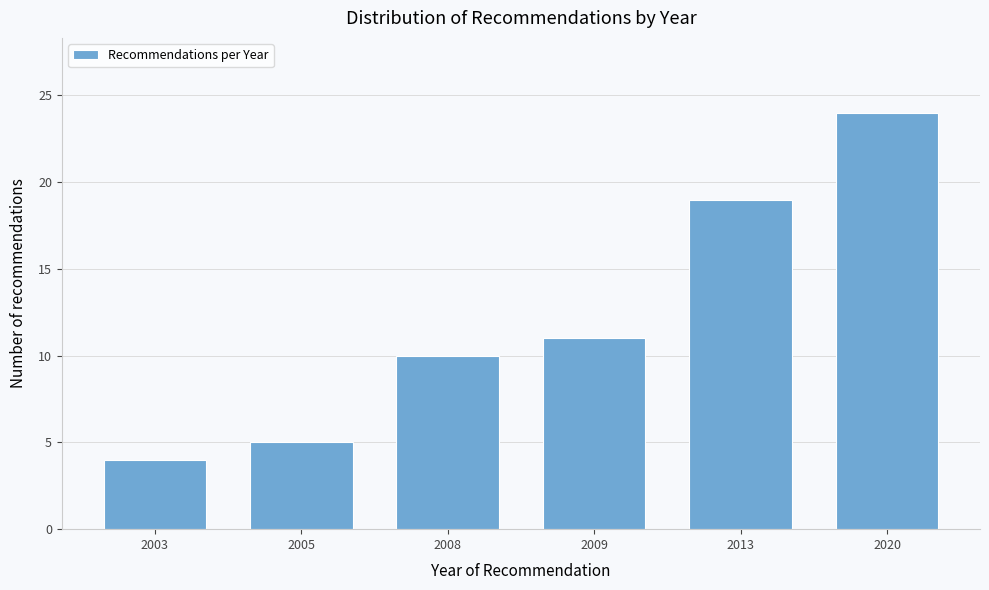

Reading right to left, transcribe all the data shown in this chart.

2020=24	2013=19	2009=11	2008=10	2005=5	2003=4